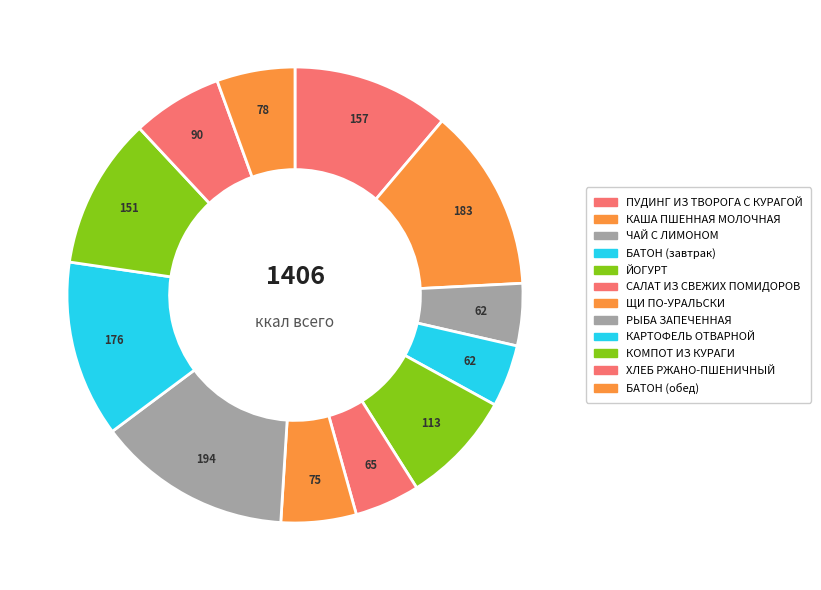

Rank the categories by value from highest to lowest.

РЫБА ЗАПЕЧЕННАЯ, КАША ПШЕННАЯ МОЛОЧНАЯ, КАРТОФЕЛЬ ОТВАРНОЙ, ПУДИНГ ИЗ ТВОРОГА С КУРАГОЙ, КОМПОТ ИЗ КУРАГИ, ЙОГУРТ, ХЛЕБ РЖАНО-ПШЕНИЧНЫЙ, БАТОН (обед), ЩИ ПО-УРАЛЬСКИ, САЛАТ ИЗ СВЕЖИХ ПОМИДОРОВ, ЧАЙ С ЛИМОНОМ, БАТОН (завтрак)